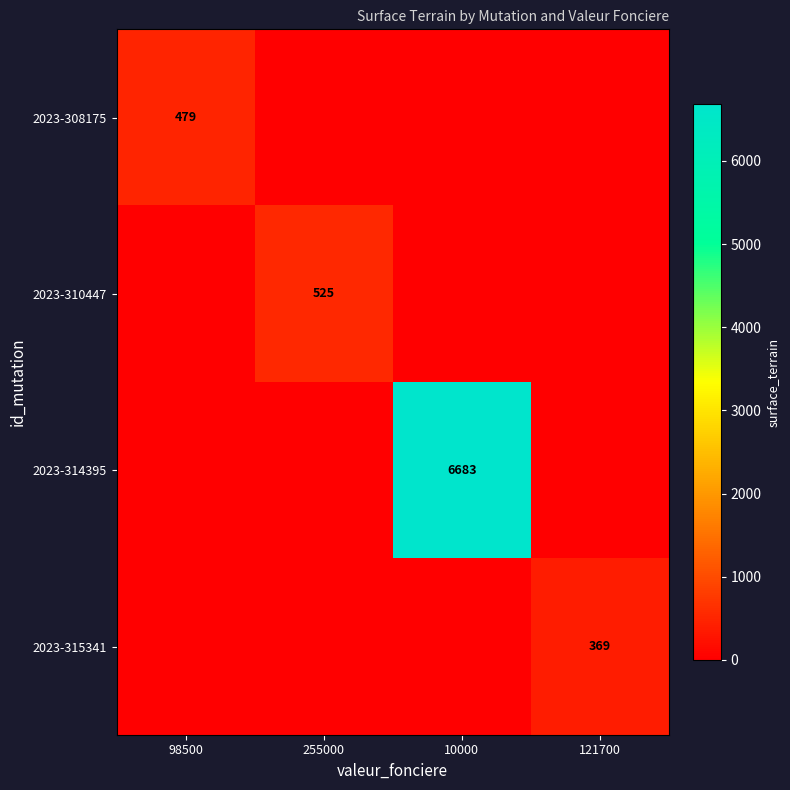

Is it true that 2023-314395 equals 11146 at 10000?

False